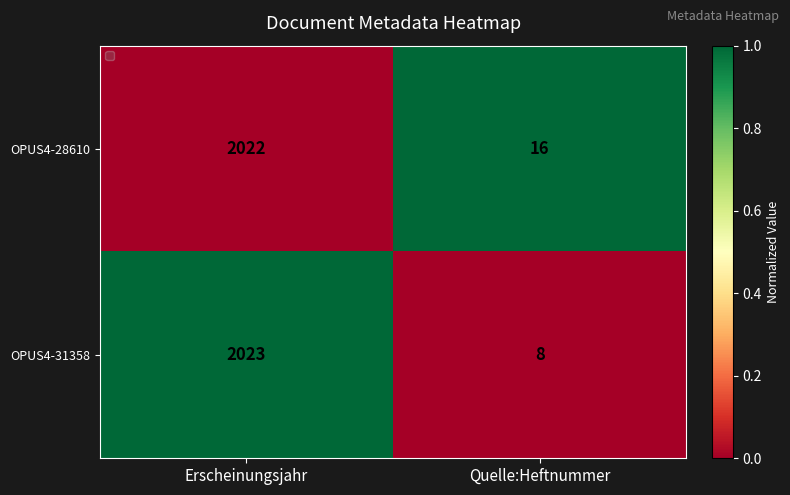

Reading left to right, transcribe all the data shown in this chart.

OPUS4-28610: 2022	16
OPUS4-31358: 2023	8